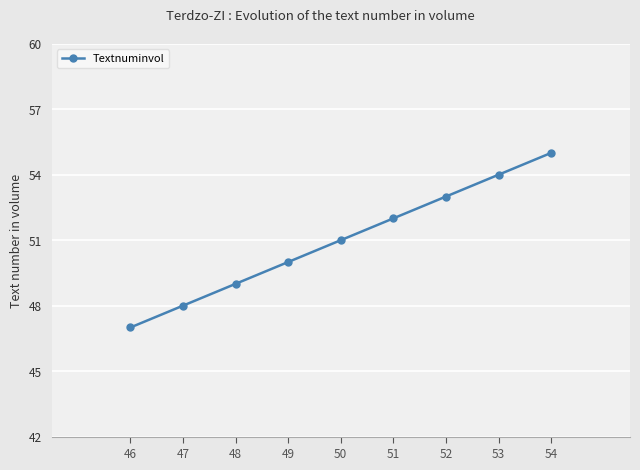

How many values are below 51?

4